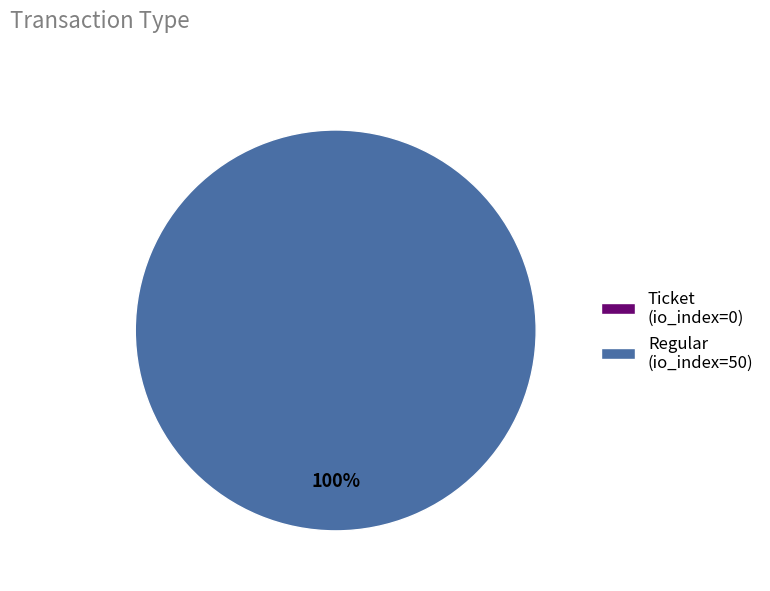

Which category accounts for the majority?

Regular